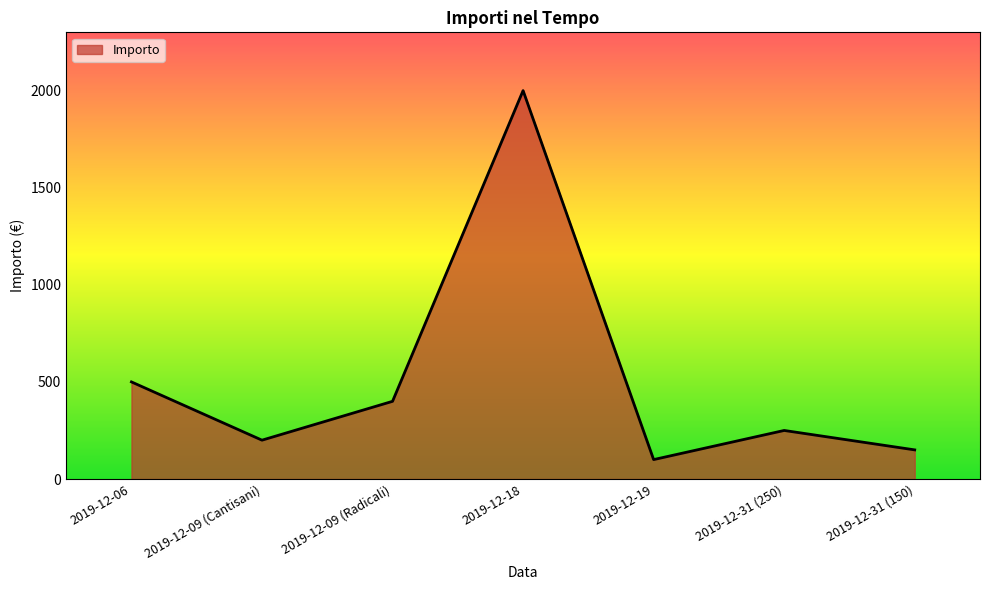

What is the change in value from 2019-12-18 to 2019-12-31 (250)?

-1750